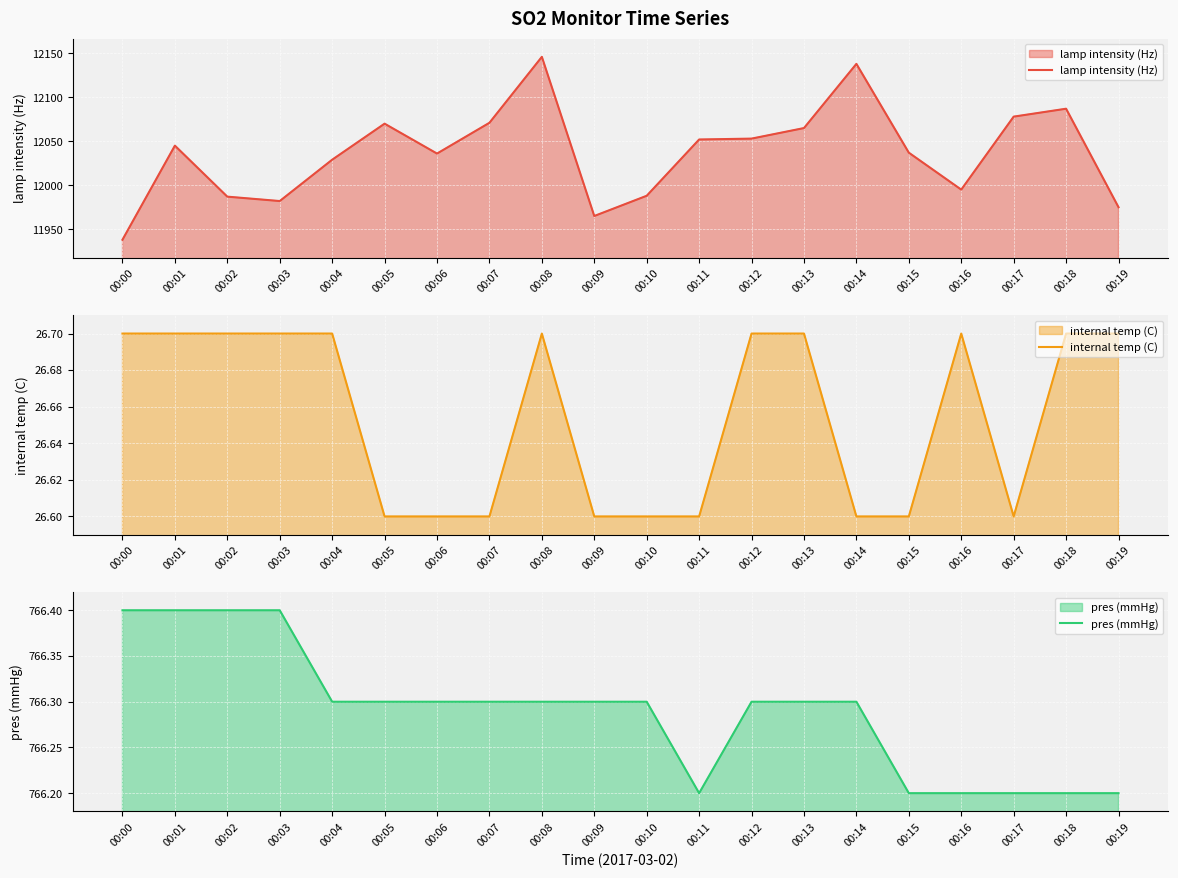

At which category is the sum across all series the highest?

00:08